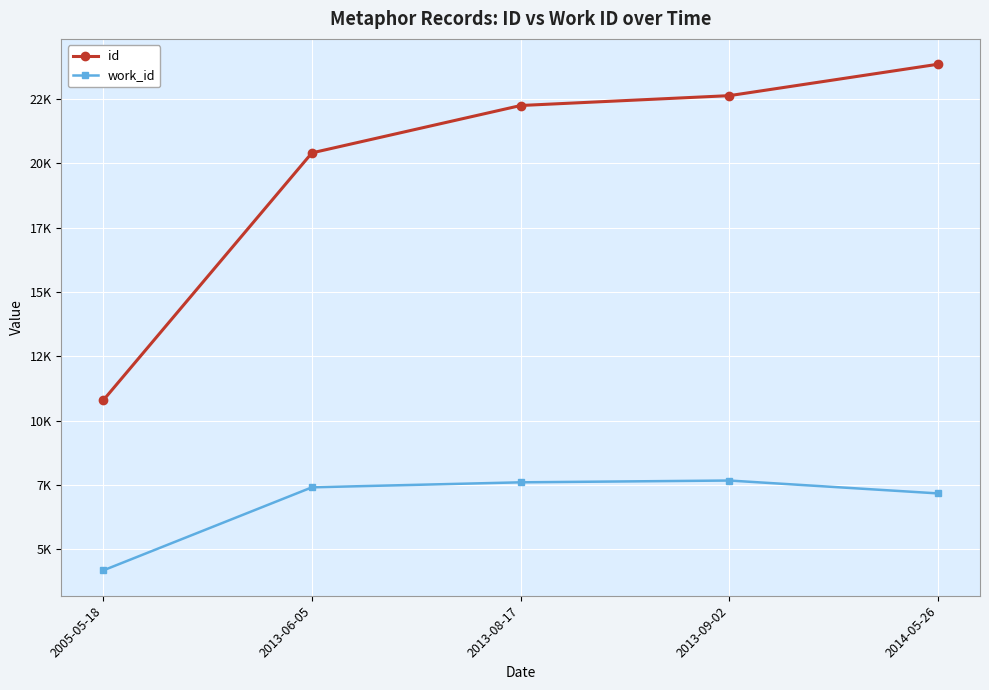

True or false: work_id and id cross at least once.

False